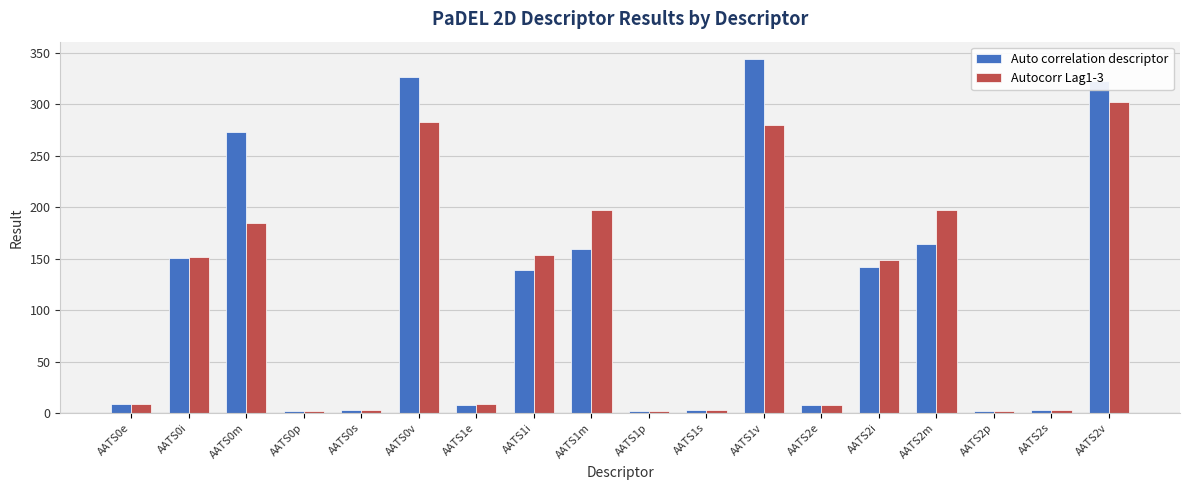

Which series has the largest total across all categories?

Auto correlation descriptor